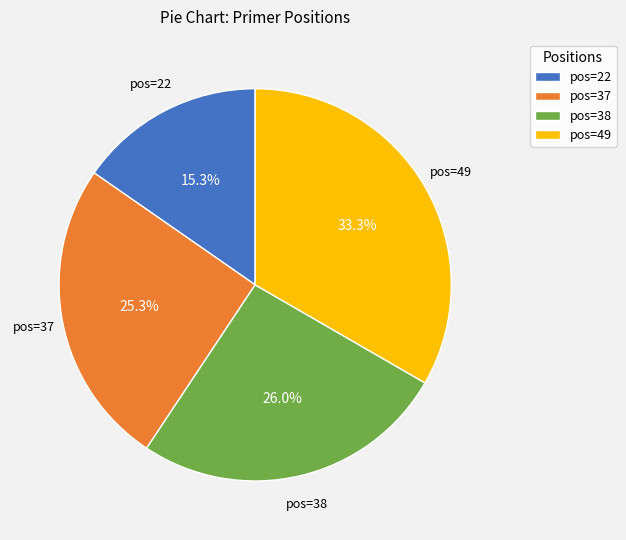

Is there a majority slice in this chart?

No